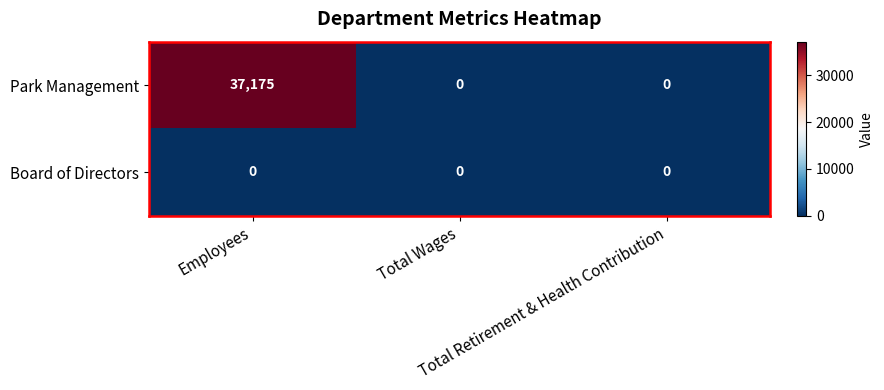

List the series in order of their peak value, highest first.

Park Management, Board of Directors